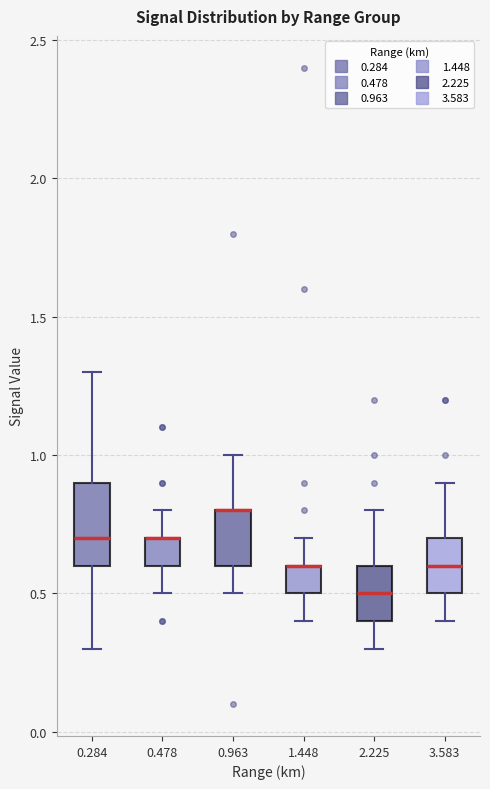

Comparing the boxes themselves (not the whiskers), which one is the tallest?

0.284